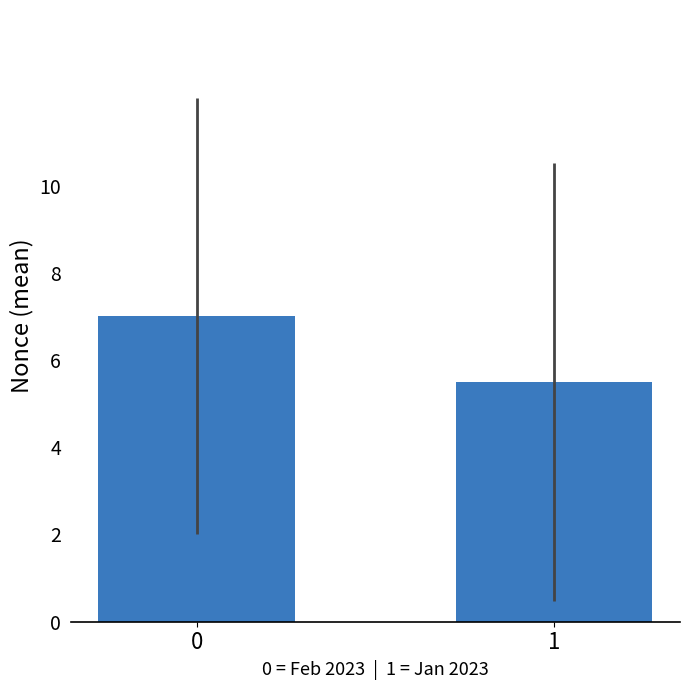

Count the number of data series in this chart.

1